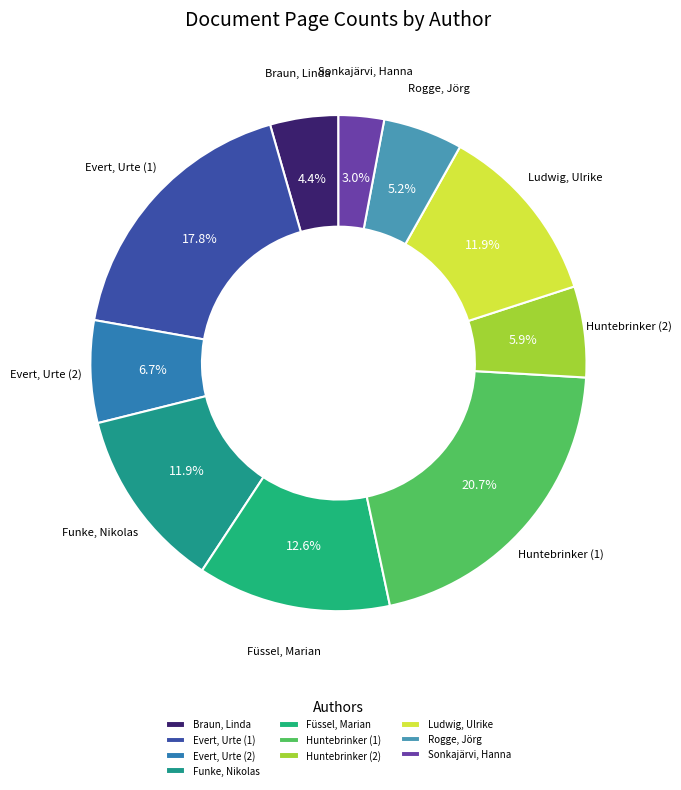

Do Sonkajärvi, Hanna and Rogge, Jörg together represent more than half of the pie?

No